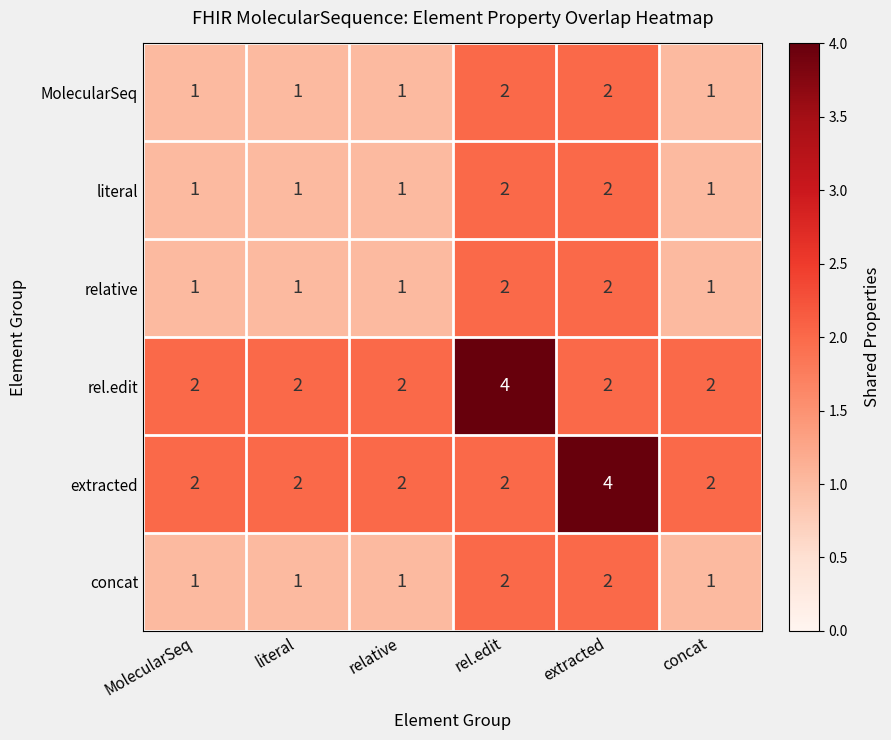

Between extracted and concat, which series saw the biggest shift?

extracted